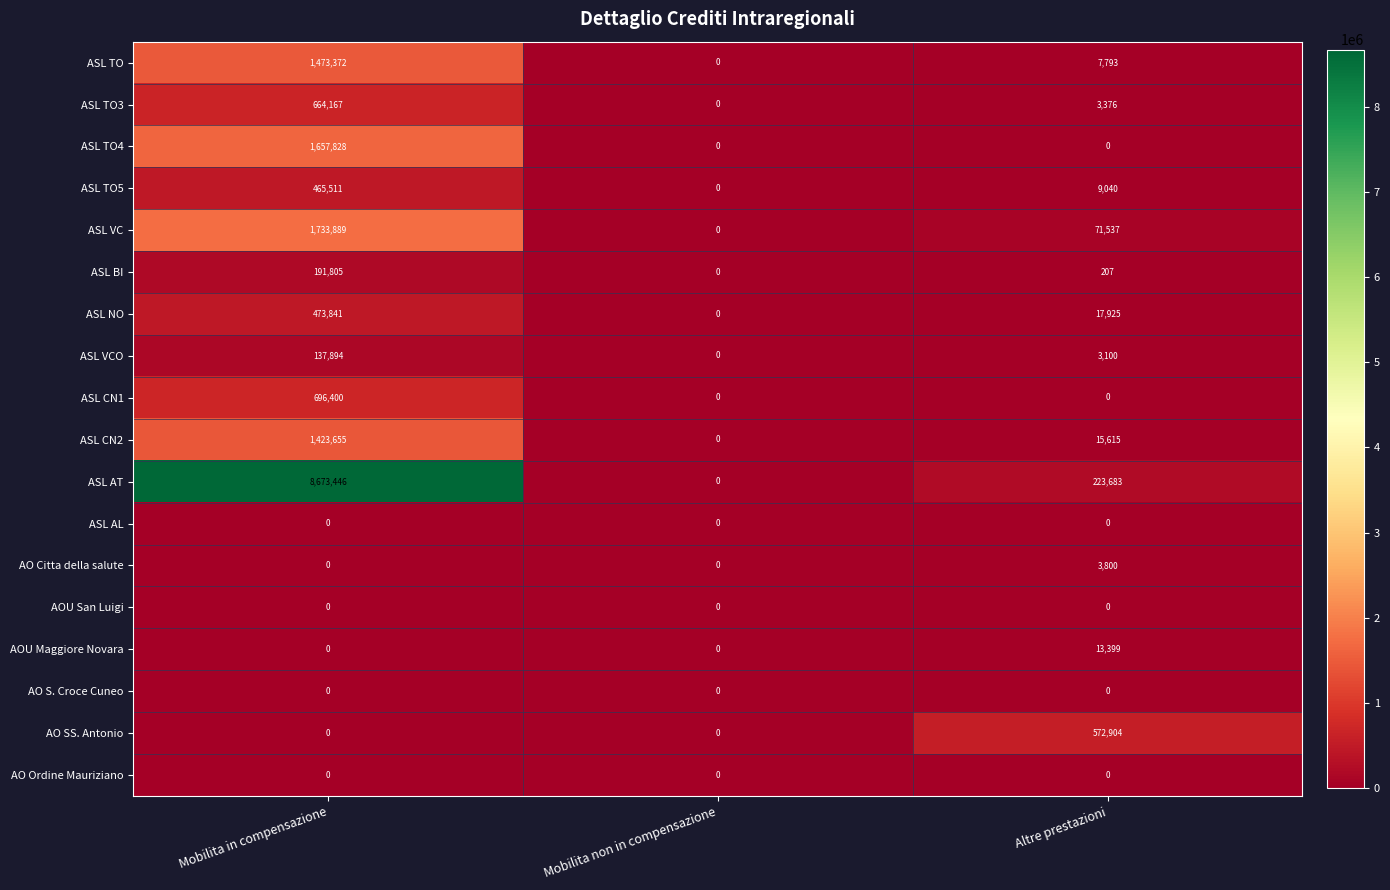

List the labels in order of ASL TO3 value, smallest first.

Mobilita non in compensazione, Altre prestazioni, Mobilita in compensazione